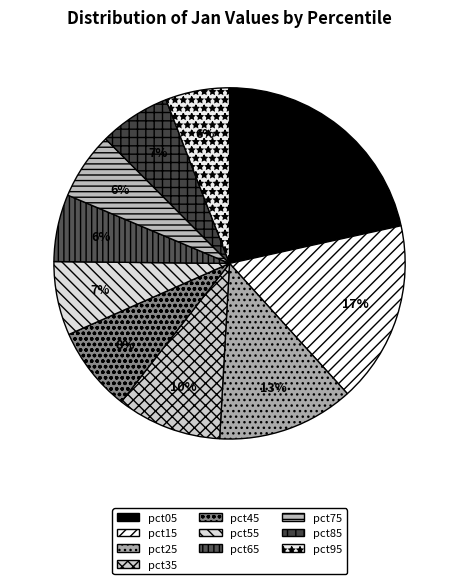

Is pct45 the majority of the pie?

No